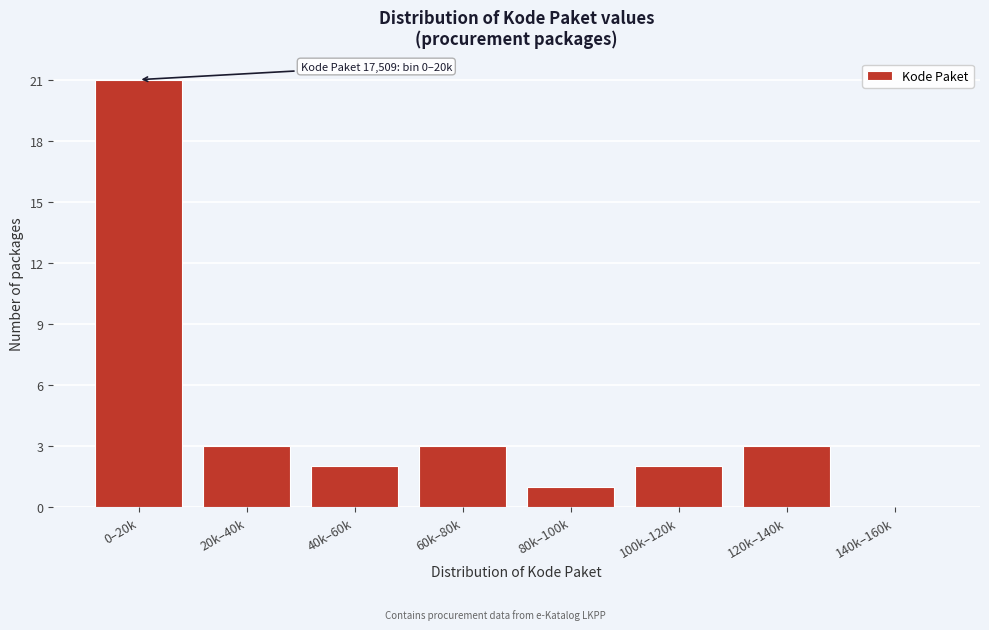

Reading left to right, list all the values displayed in this chart.

0–20k=21	20k–40k=3	40k–60k=2	60k–80k=3	80k–100k=1	100k–120k=2	120k–140k=3	140k–160k=0